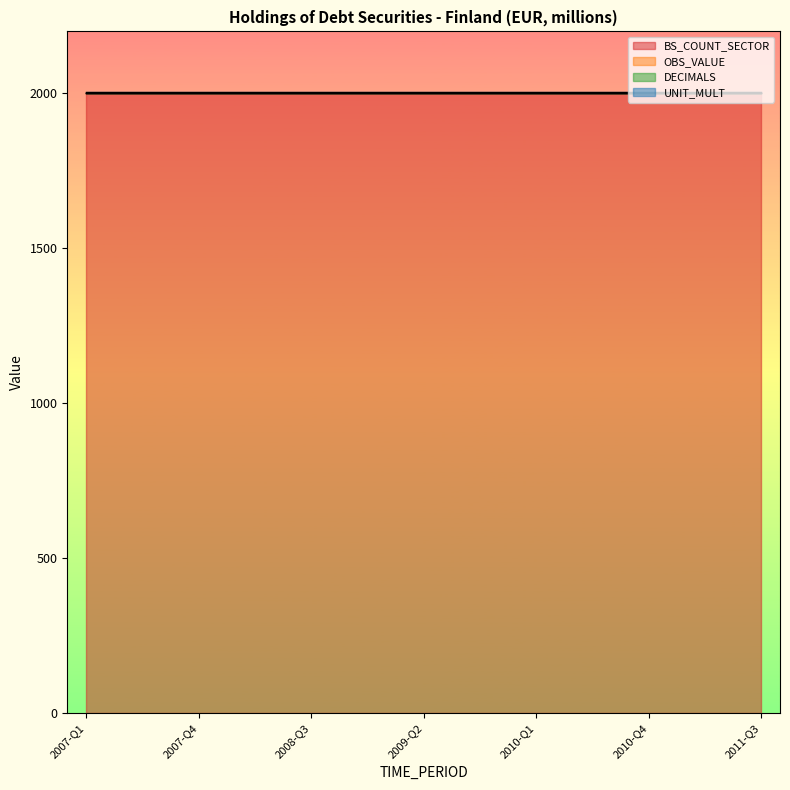

Rank the categories by UNIT_MULT value from highest to lowest.

2007-Q1, 2007-Q2, 2007-Q3, 2007-Q4, 2008-Q1, 2008-Q2, 2008-Q3, 2008-Q4, 2009-Q1, 2009-Q2, 2009-Q3, 2009-Q4, 2010-Q1, 2010-Q2, 2010-Q3, 2010-Q4, 2011-Q1, 2011-Q2, 2011-Q3